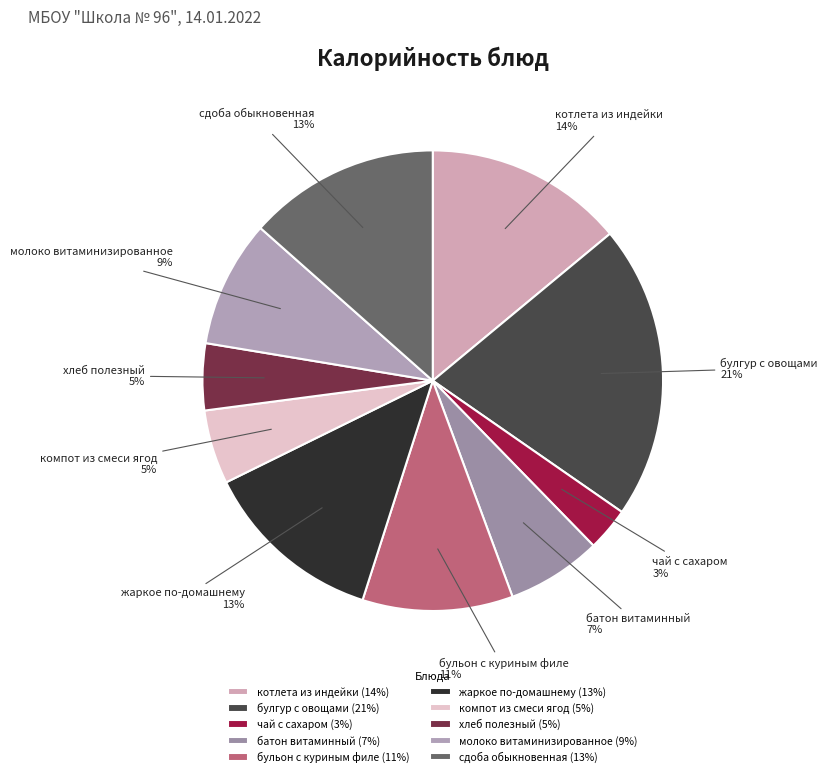

What percentage is the жаркое по-домашнему slice, to the nearest percent?

13%